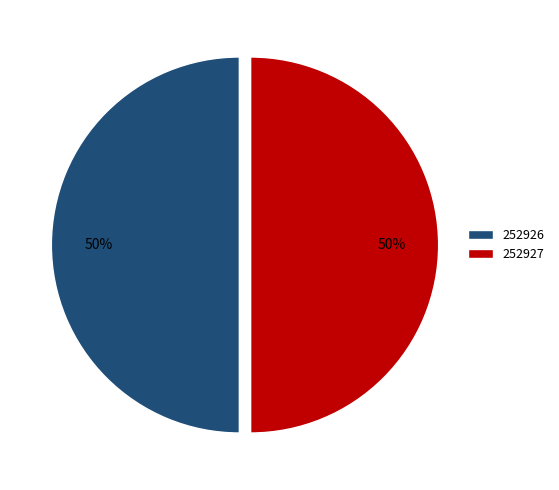

Approximately how many times larger is the value at 252927 compared to 252926?

1.0